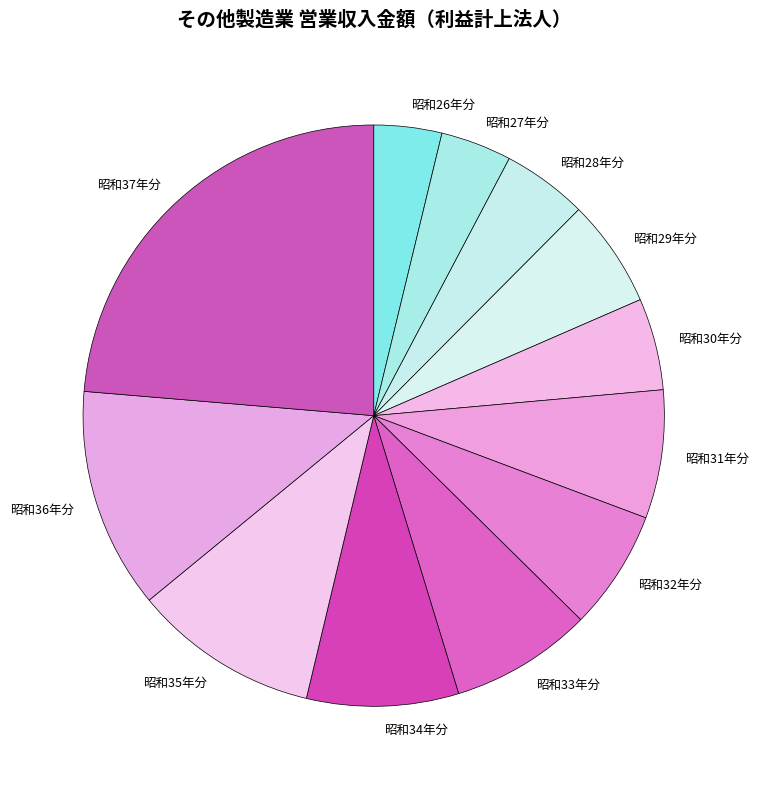

Which has a higher value, 昭和35年分 or 昭和36年分?

昭和36年分